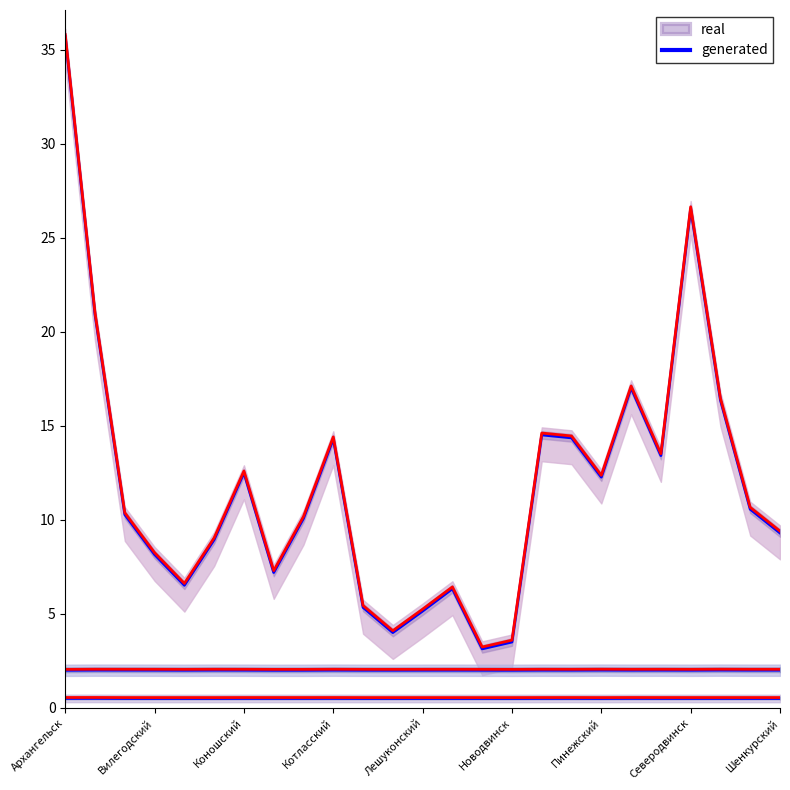

What is the difference between the values at 10 and 14?

2.2